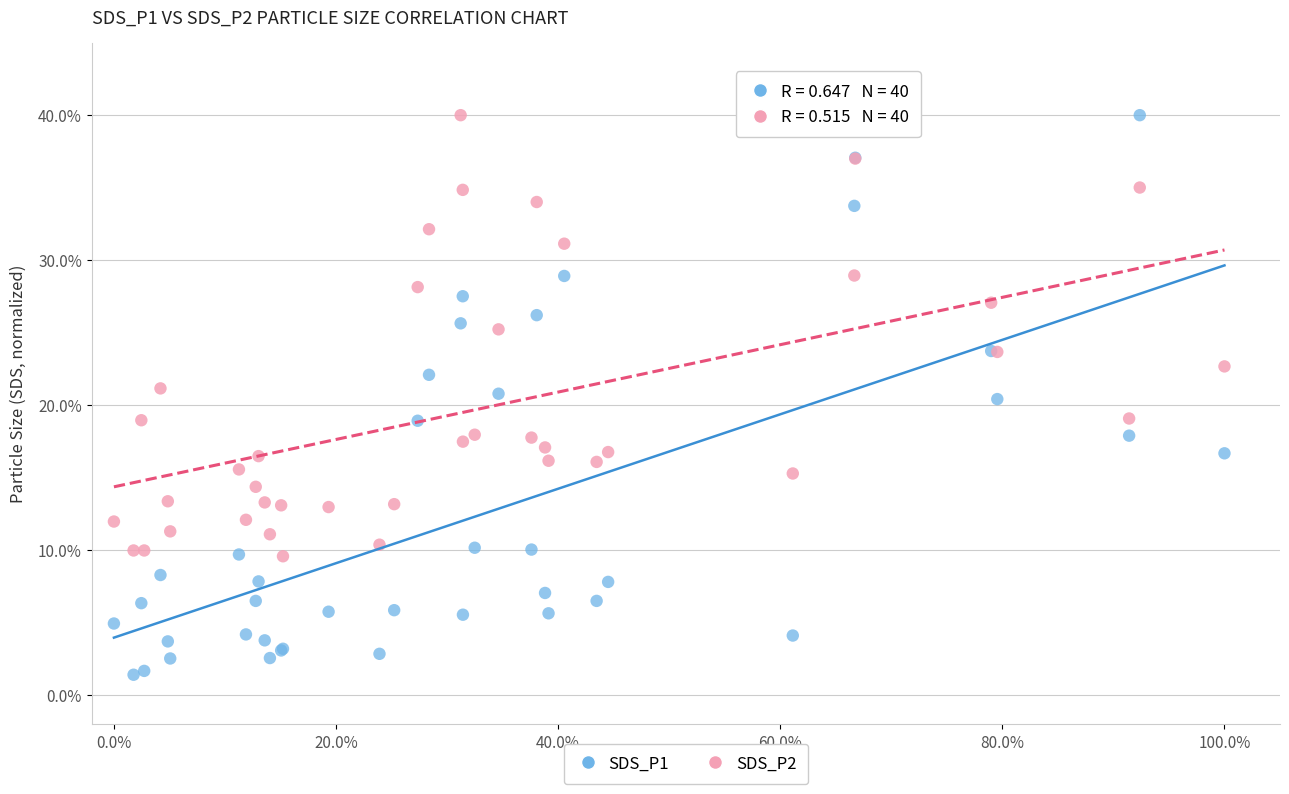

What are all the series names shown in the legend?

SDS_P1, SDS_P2